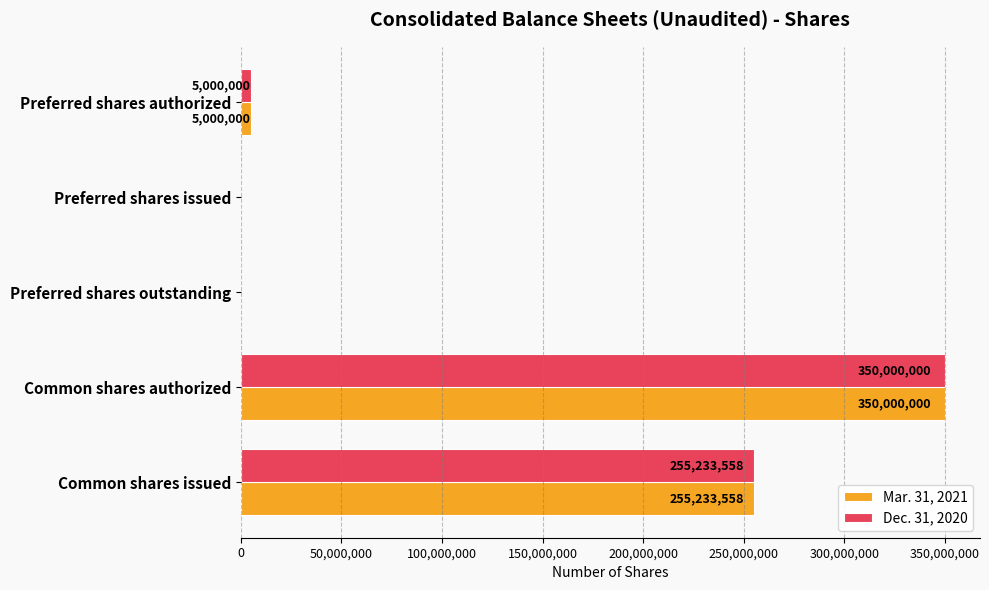

At which label is Dec. 31, 2020 closest to 175000000?

Common shares issued